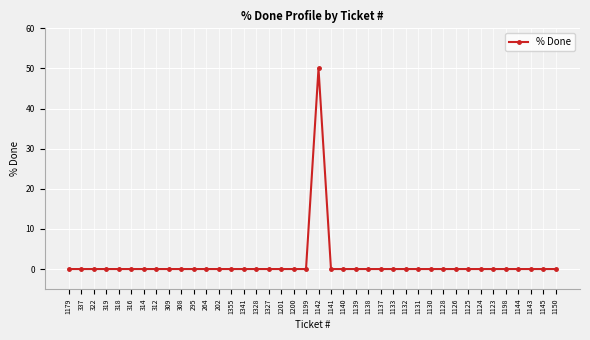

What is the maximum value shown in the chart?

50